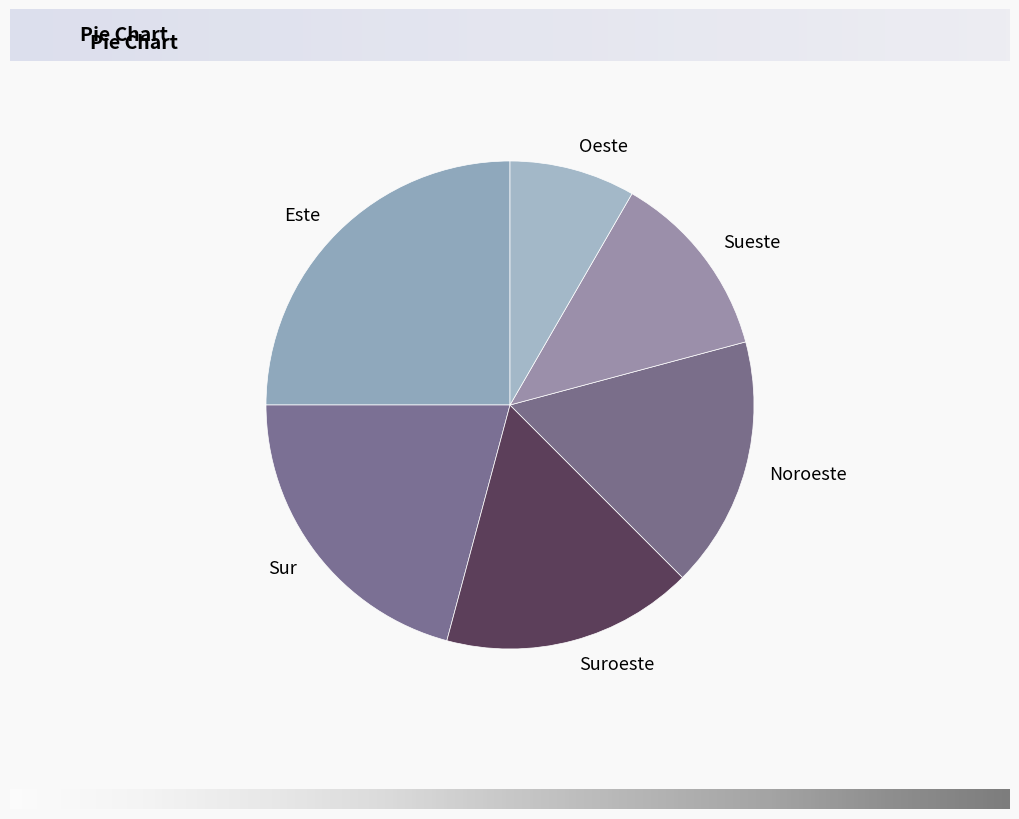

The Sueste slice represents 1% of the pie. True or false?

False